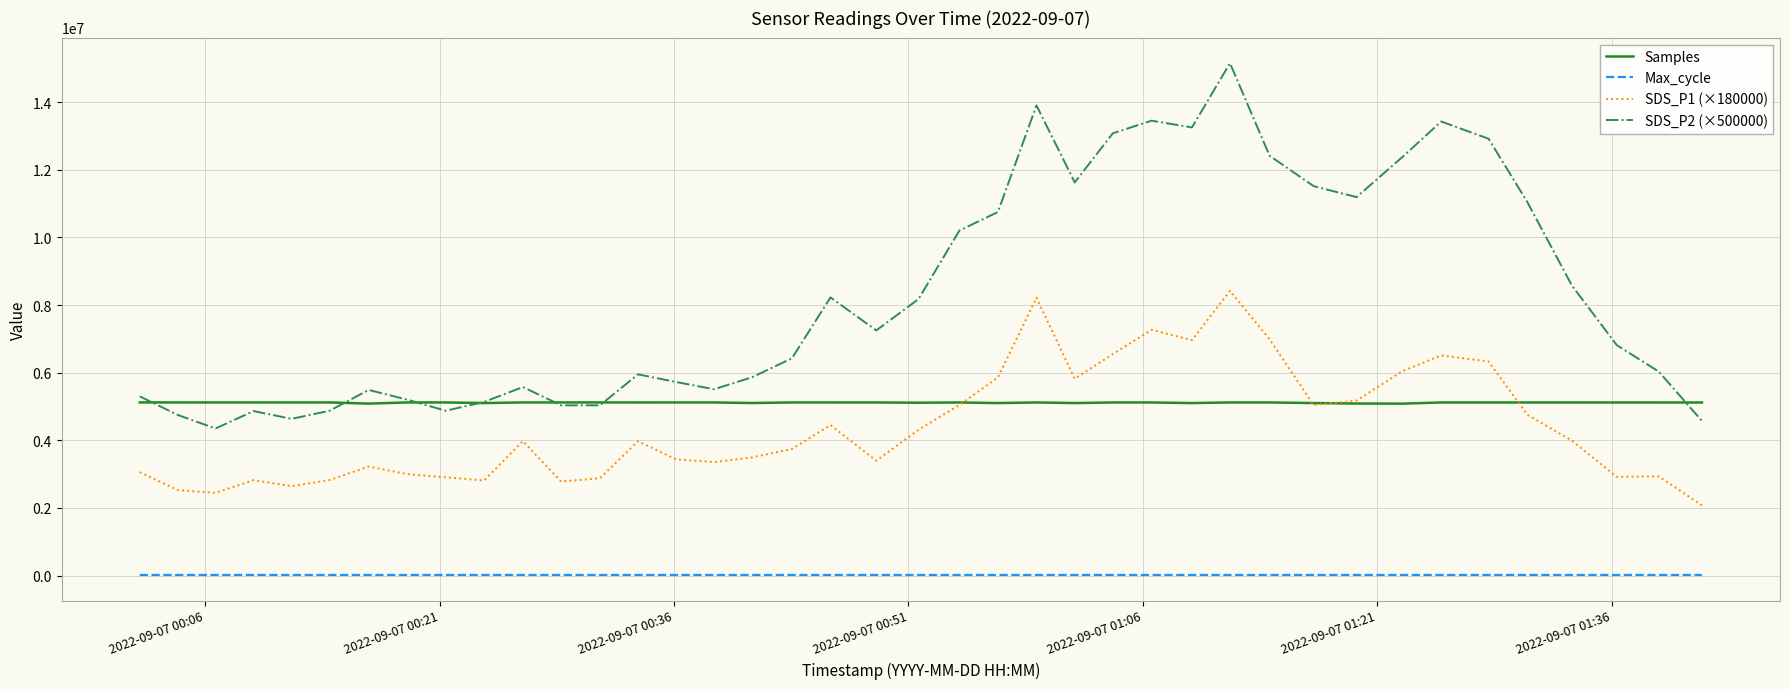

What is the greatest value displayed?

15150000.0